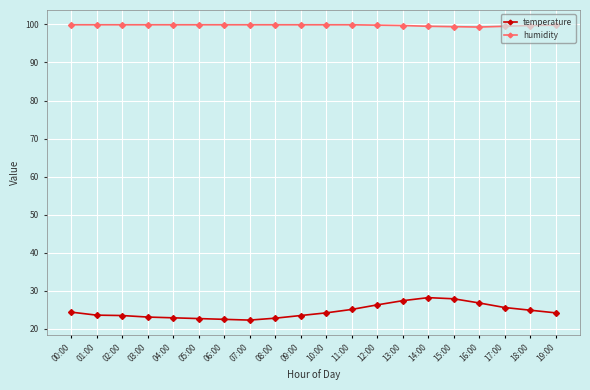

Which series has the largest total across all categories?

humidity